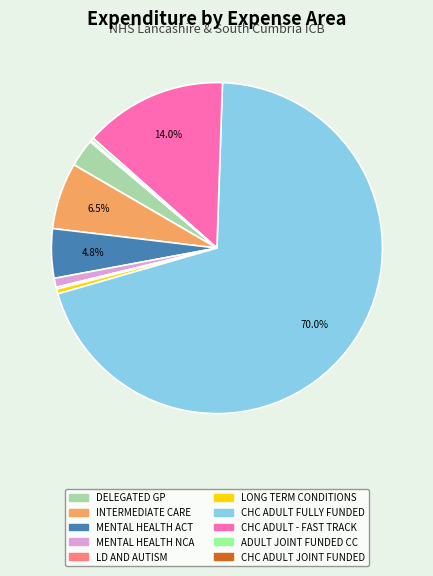

Is there a majority slice in this chart?

Yes